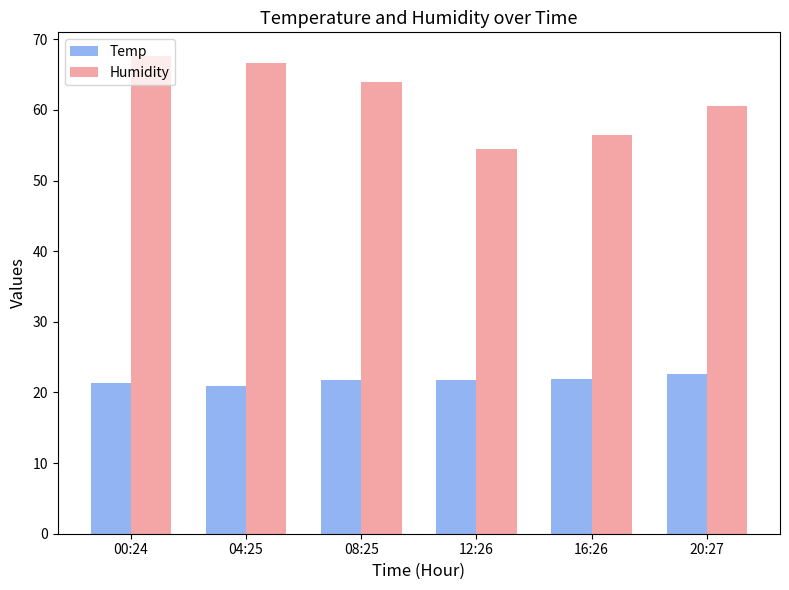

What position from the right is 12:26?

3